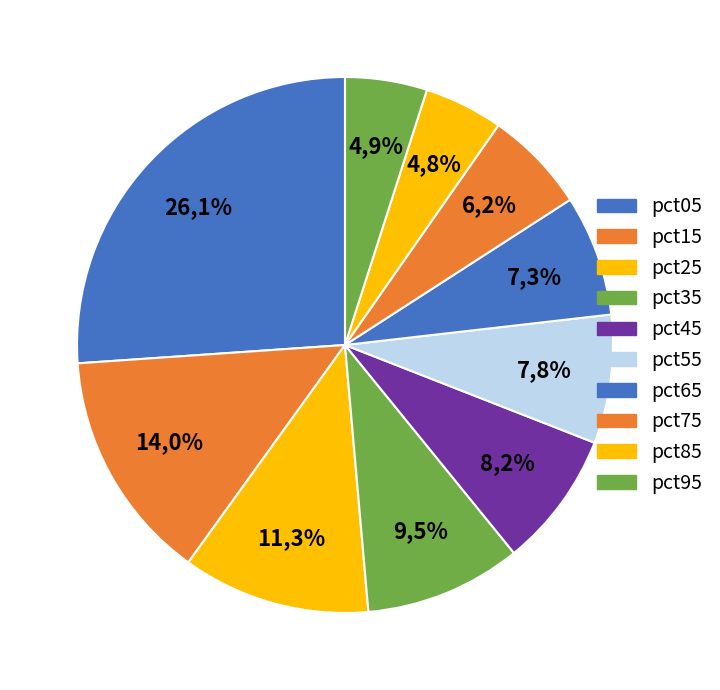

Combined, what portion of the pie is pct65 and pct55?

15.1%